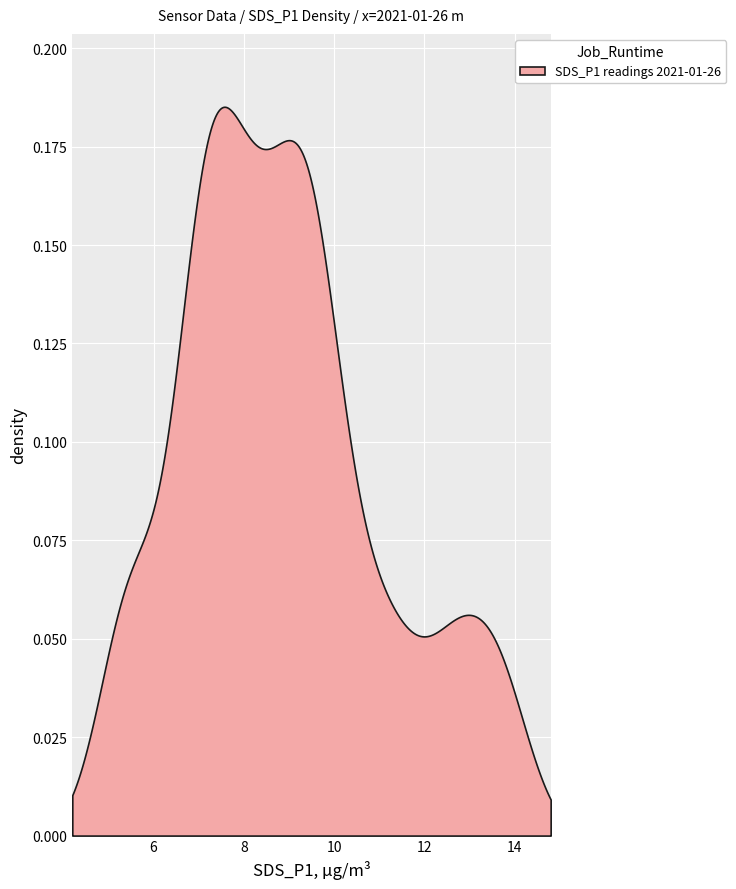

True or false: there are more than 1 points higher than both neighbors.

True